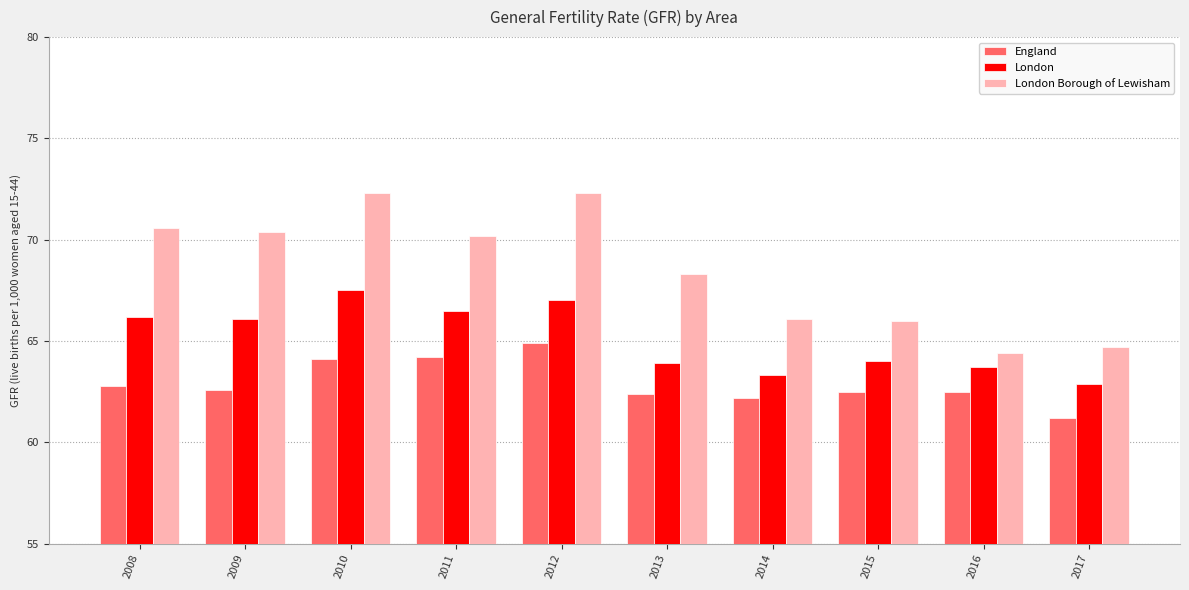

List the series in order of their overall mean, lowest first.

England, London, London Borough of Lewisham